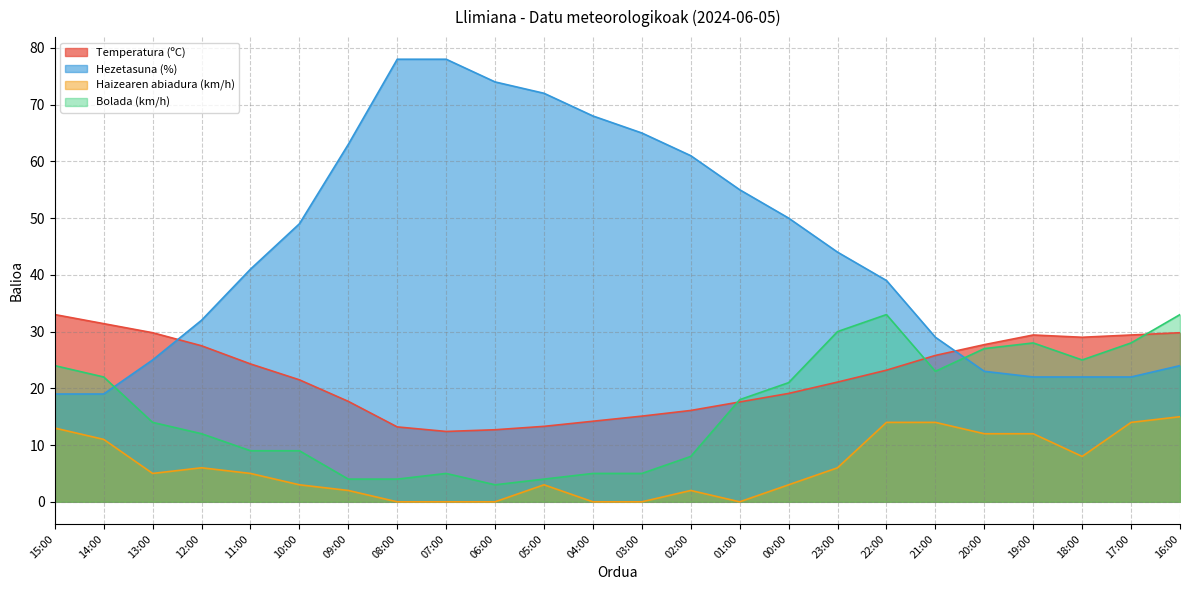

What is the total value across all series at 19:00?

91.4